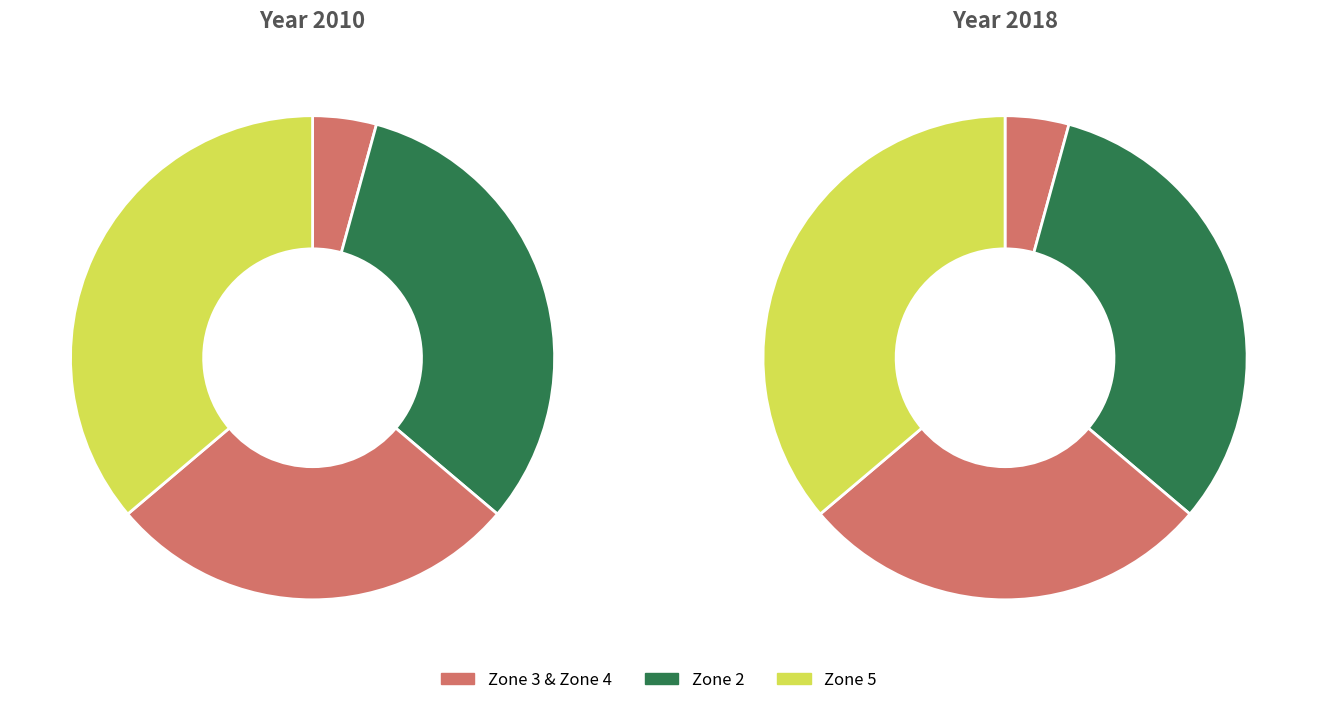

To the nearest percent, what is the average slice percentage?

25%